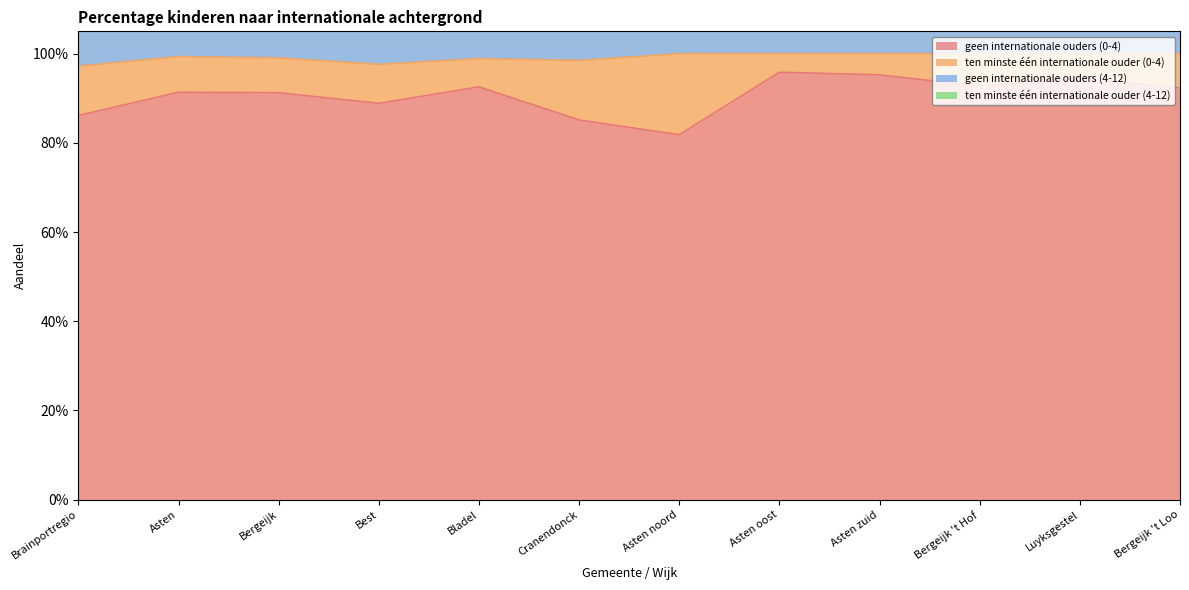

The value of geen internationale ouders (4-12) at Bladel is 1.5. True or false?

False